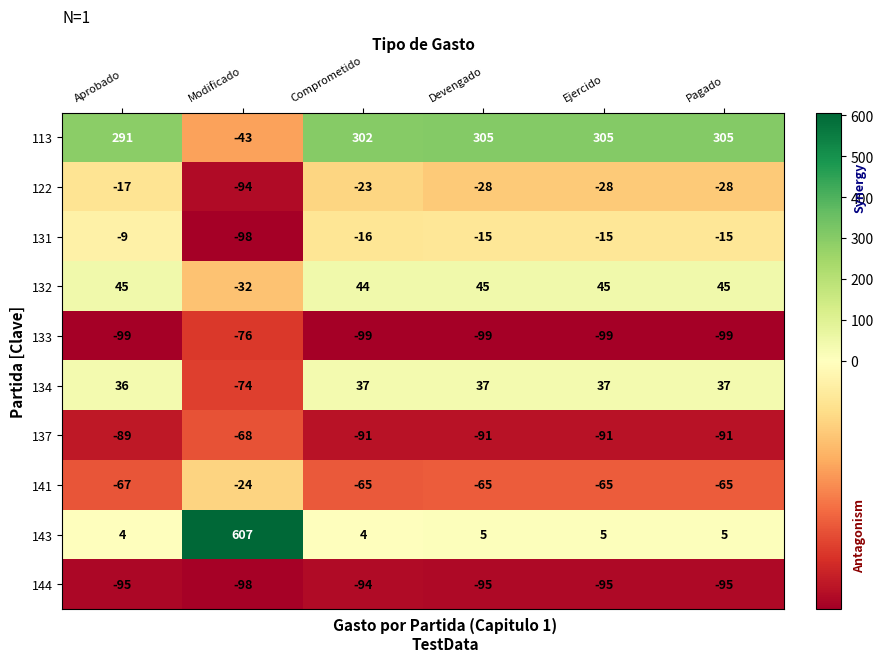

What is the smallest value displayed?

-99